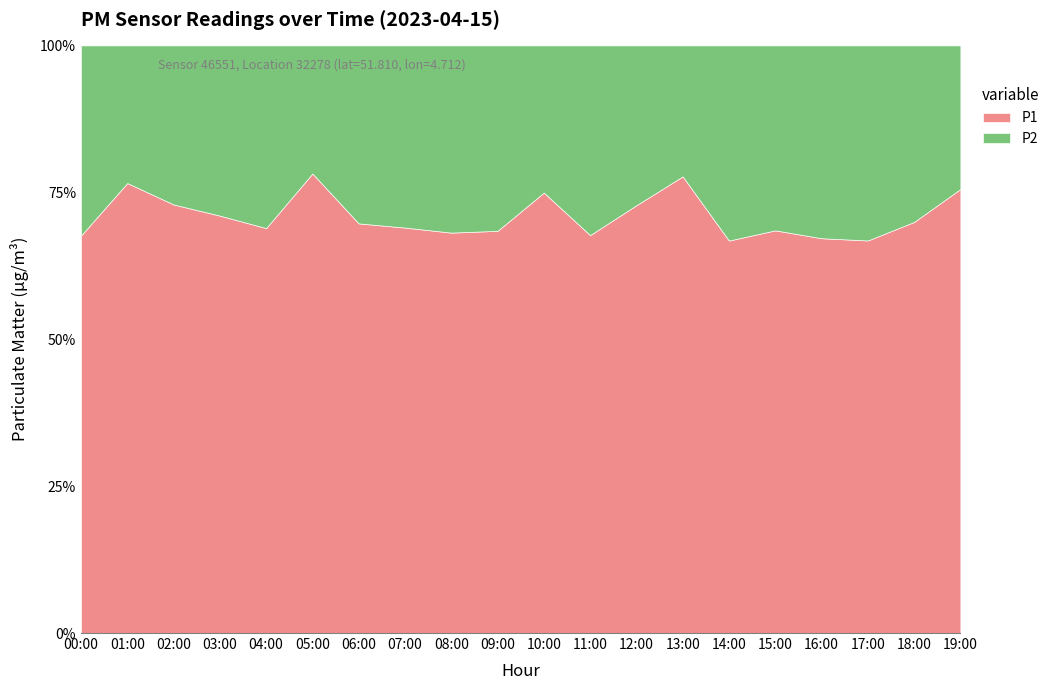

How many lines are shown in the chart?

2